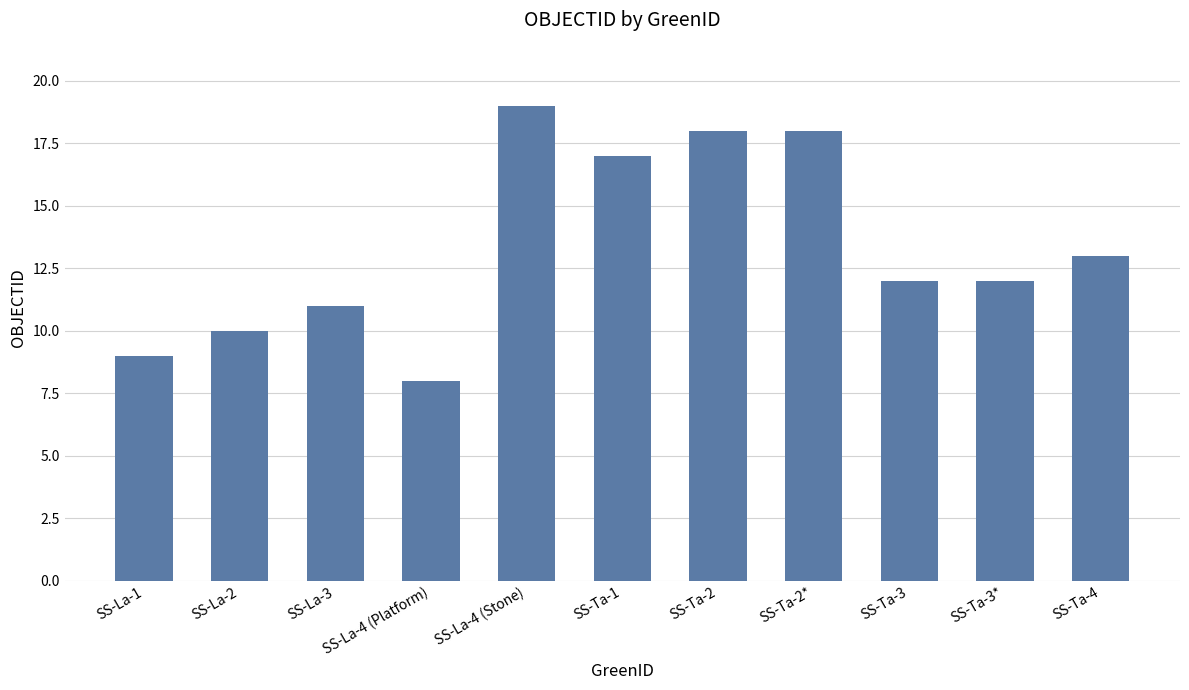

True or false: the data shows 8 at SS-La-4 (Platform).

True